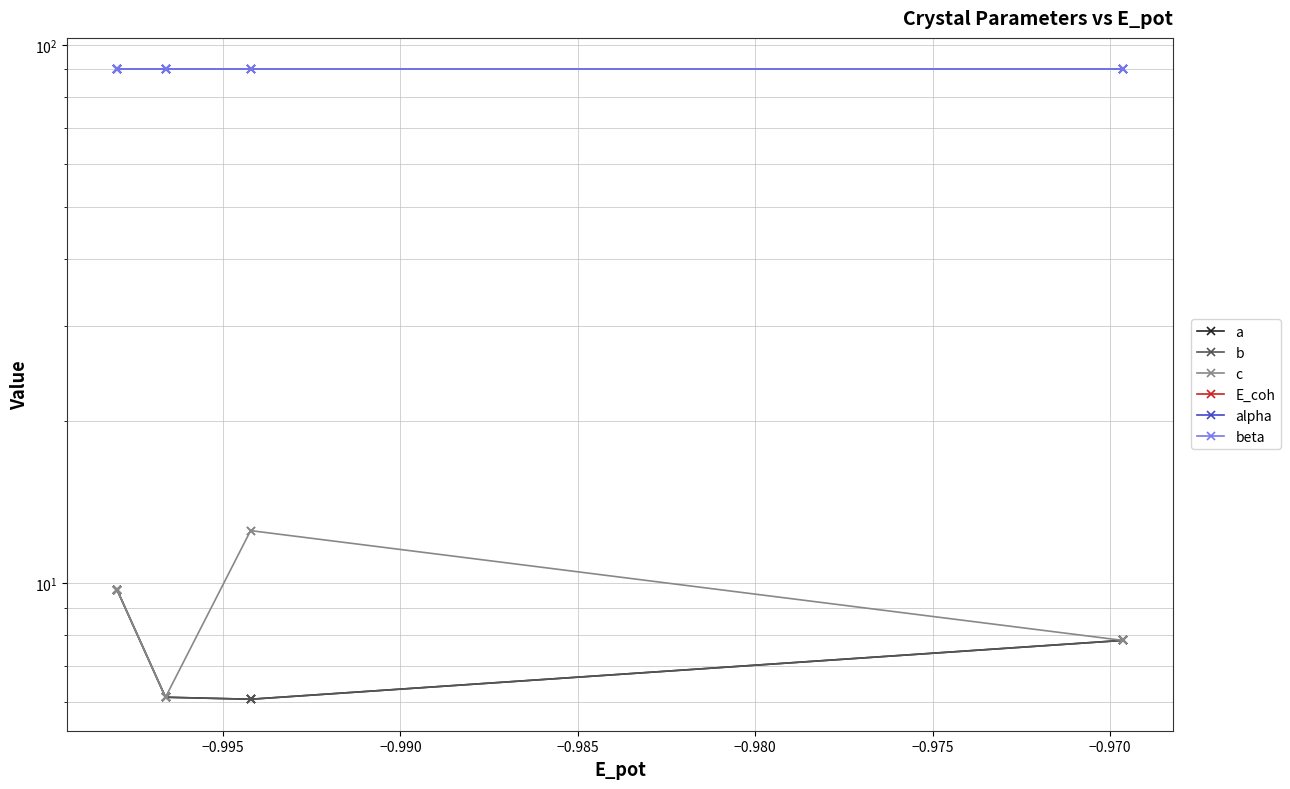

True or false: E_coh and a intersect in this chart.

False